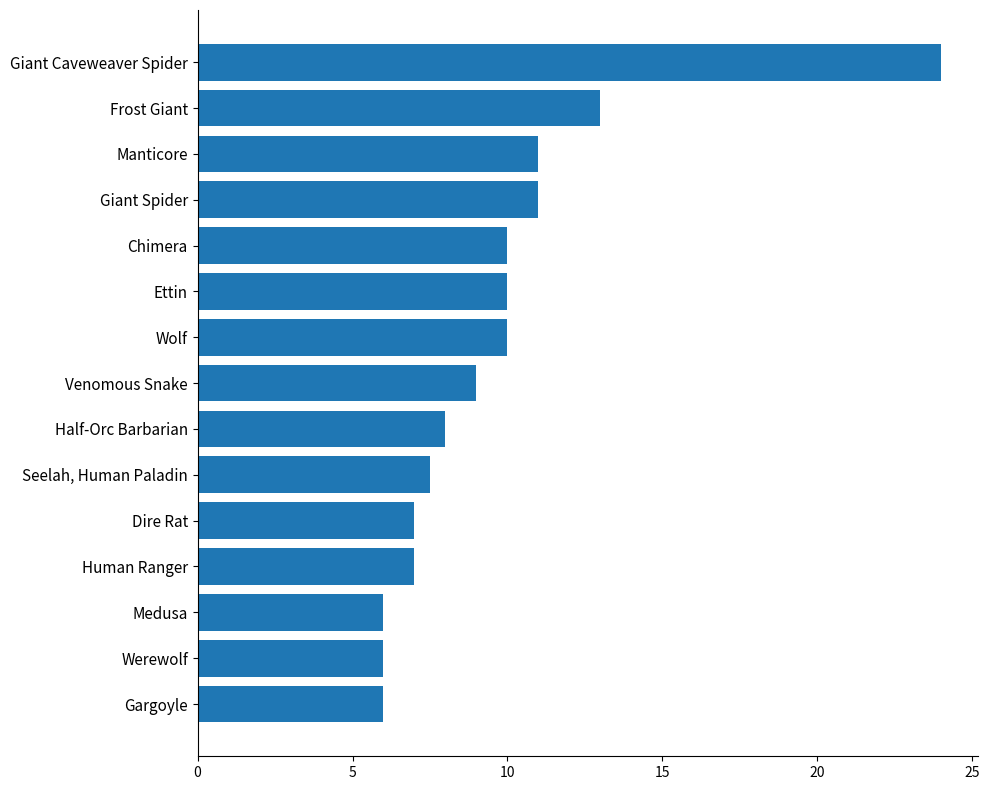

The value at Dire Rat is 11.8. True or false?

False